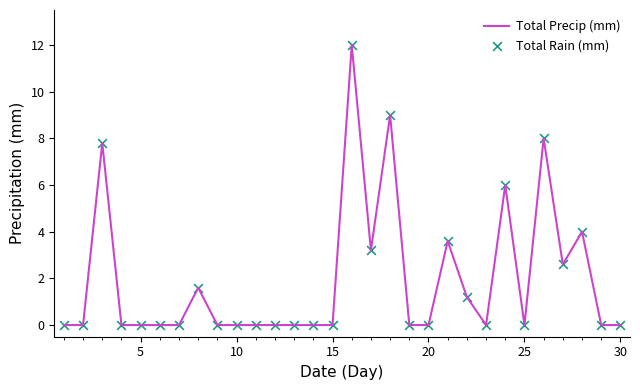

What is the maximum value shown in the chart?

12.0